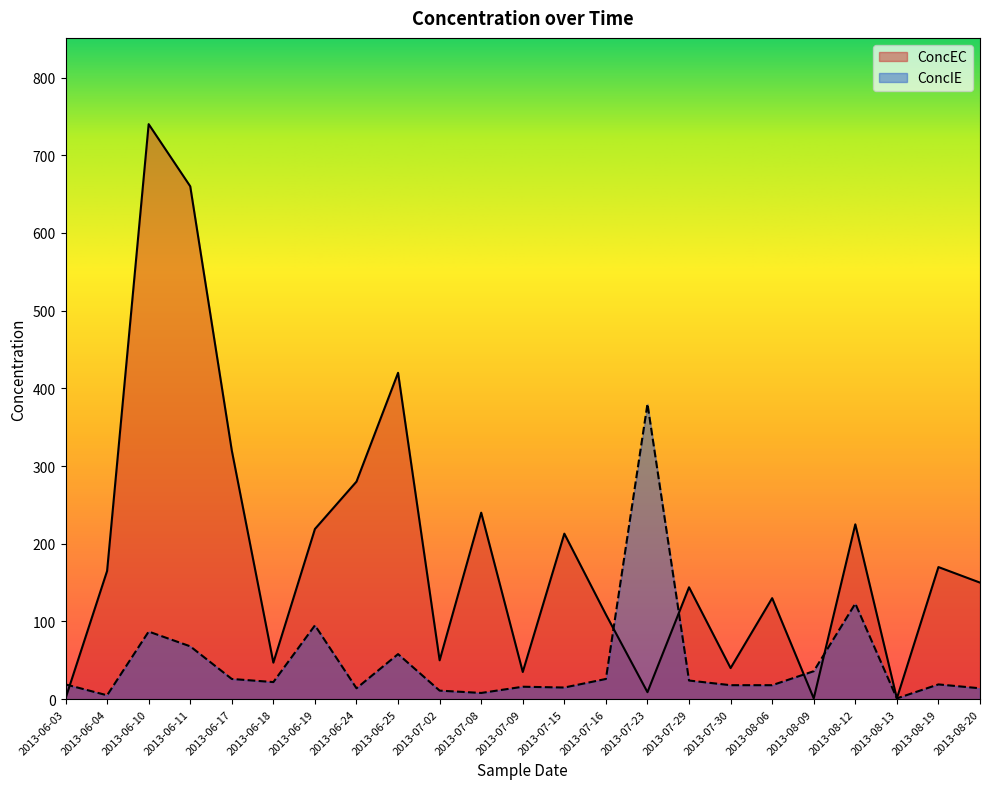

Is the value of ConcEC at 2013-06-19 greater than the value of ConcIE at 2013-06-04?

Yes